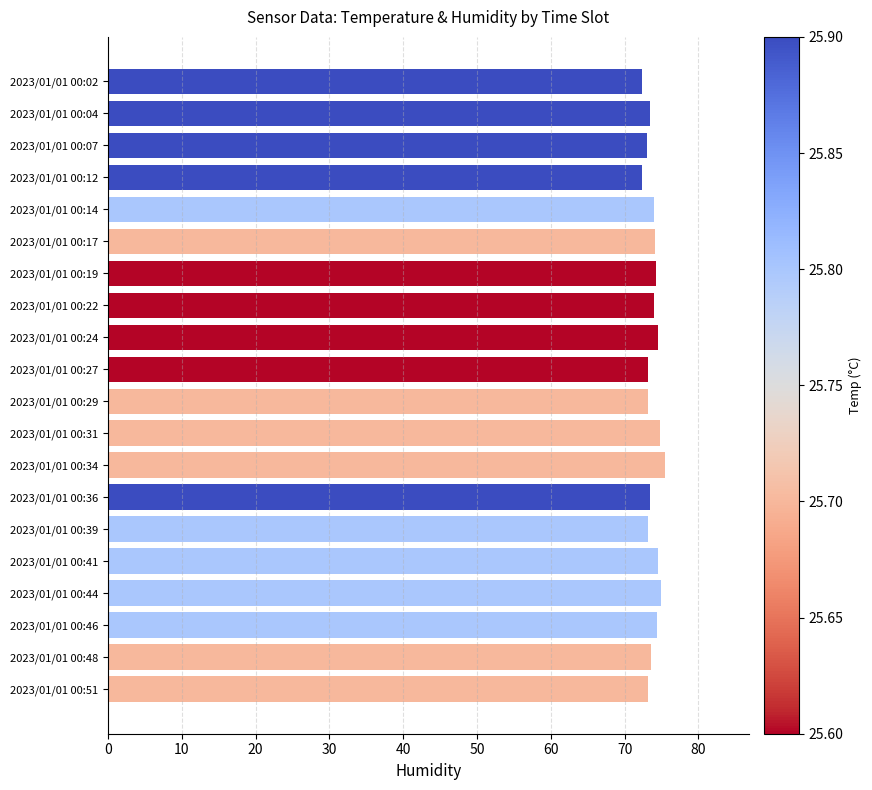

The value at 2023/01/01 00:12 is 72.3. True or false?

True